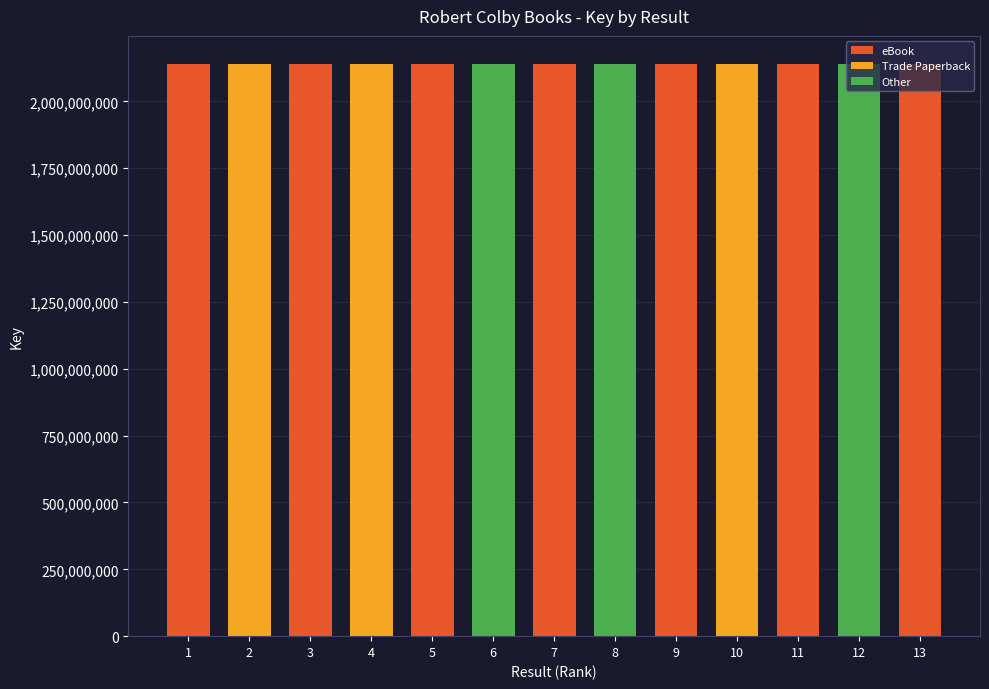

Is it true that the value at 1 is 2137674981?

True